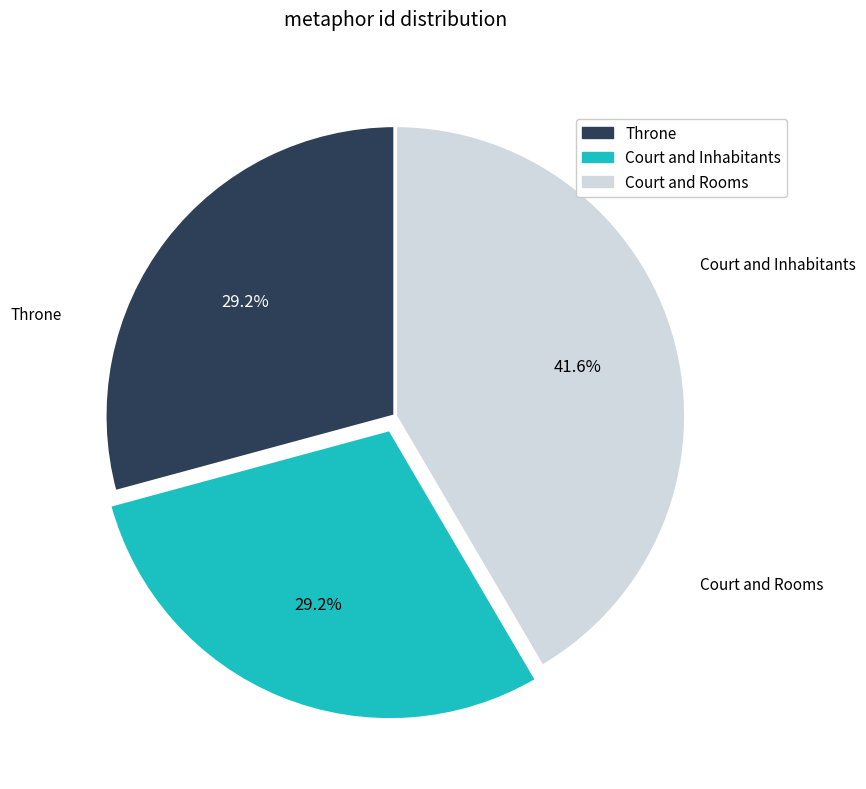

To the nearest percent, what is the average slice percentage?

33%